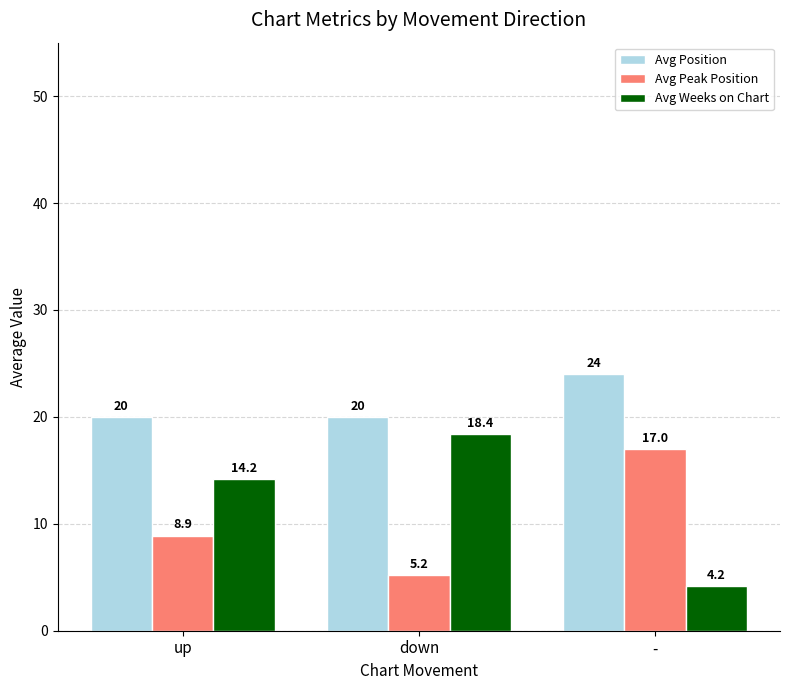

What is the sum of the Avg Peak Position values at - and down?

22.2